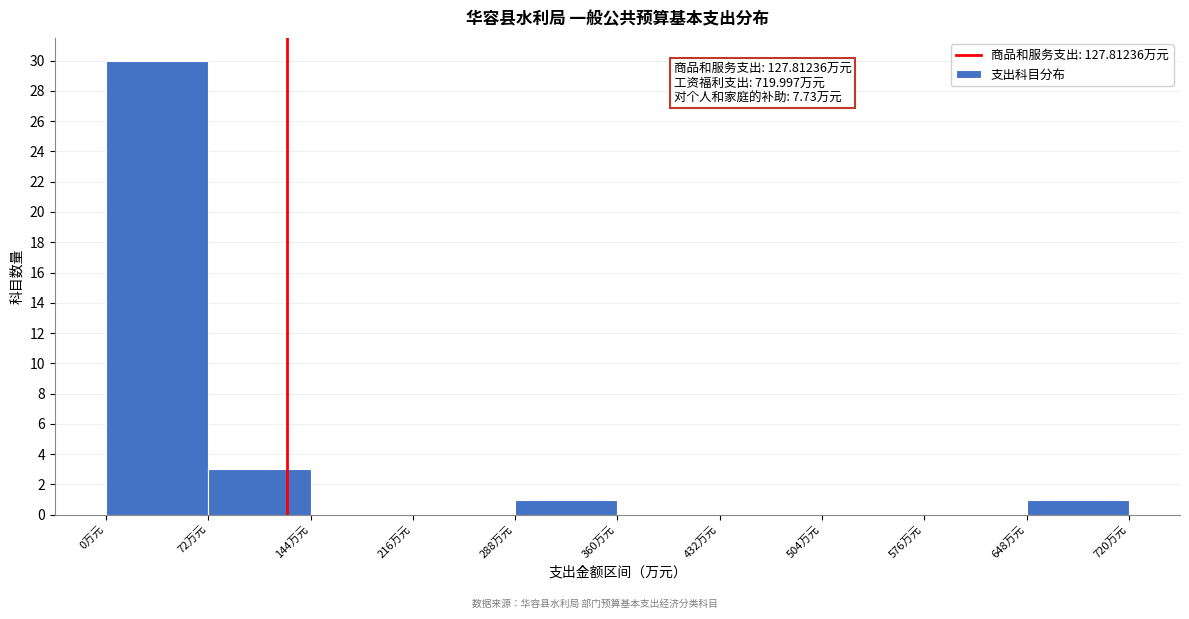

Over which range of the x-axis is the bar tallest?

0 to 70